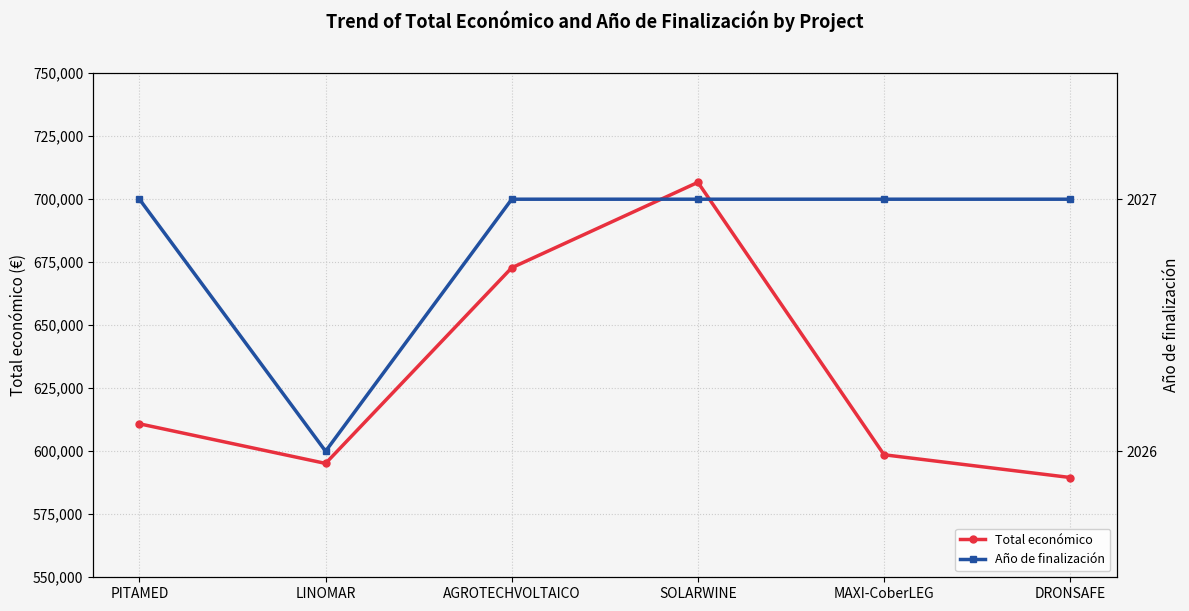

What is the approximate value of Año de finalización at MAXI-CoberLEG?

2027